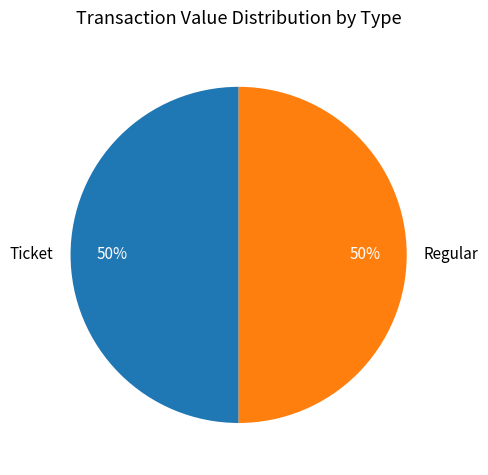

Combined, do Regular and Ticket account for over 50%?

Yes